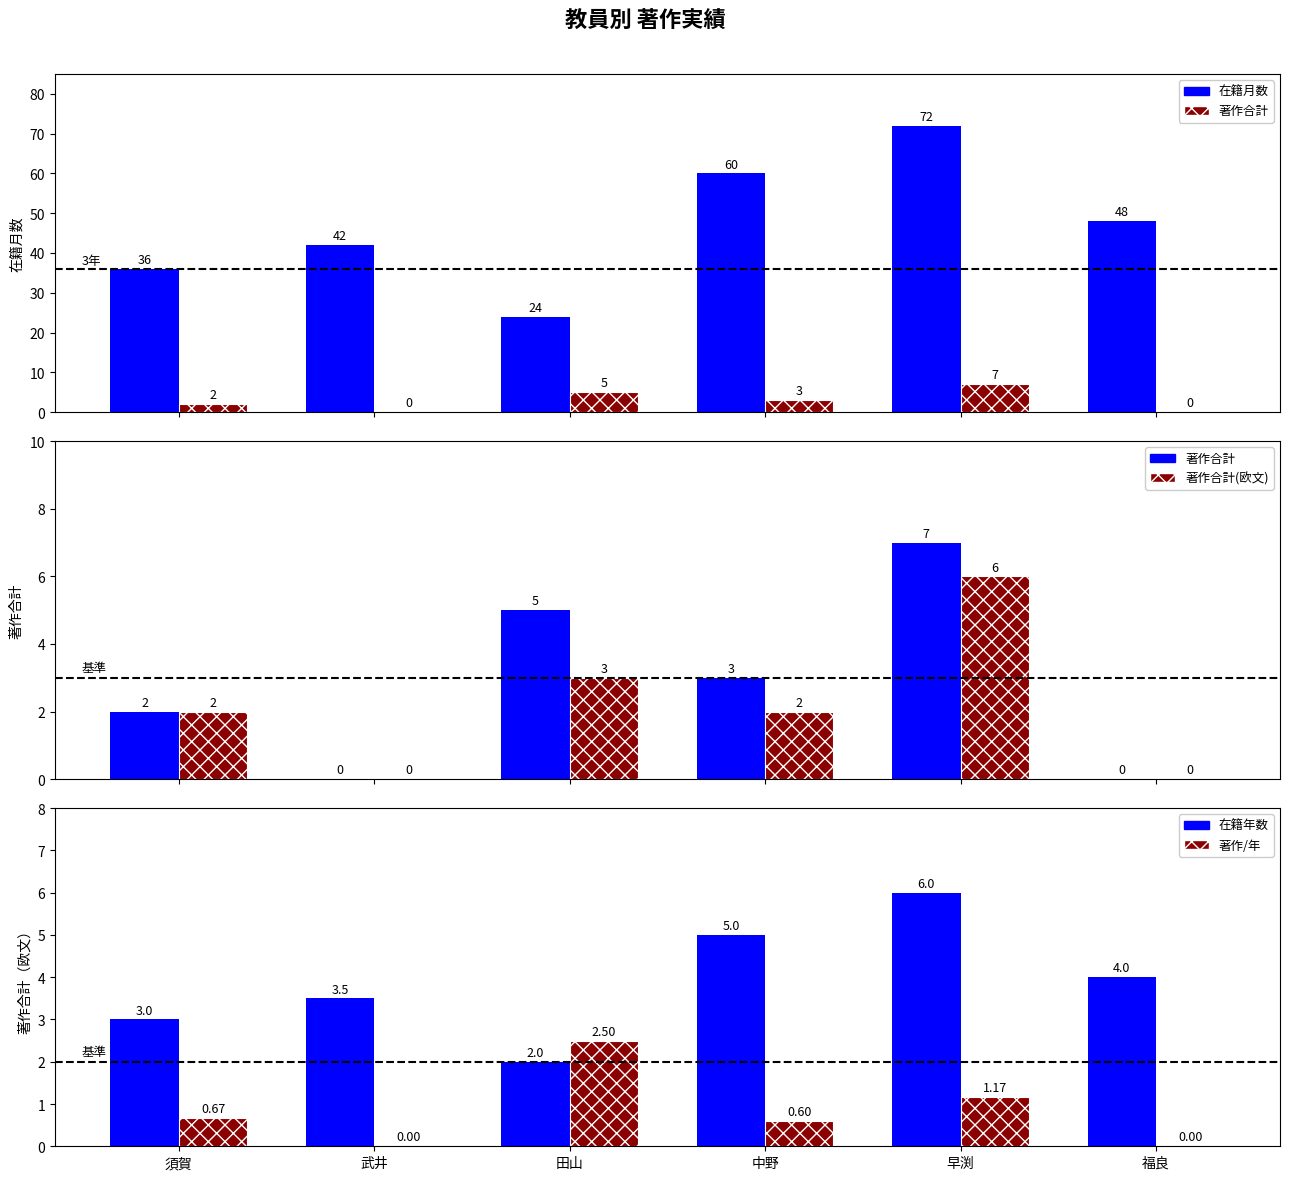

At which category is the sum across all series the highest?

早渕